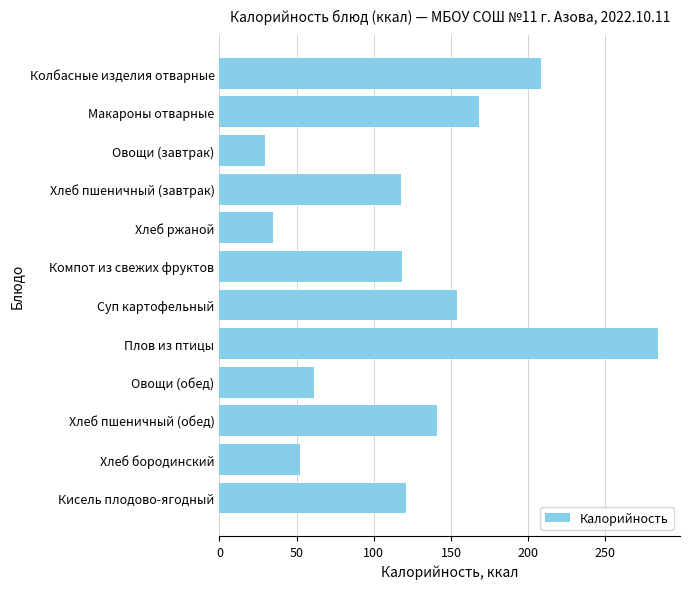

What is the difference between the maximum and minimum values?

254.8